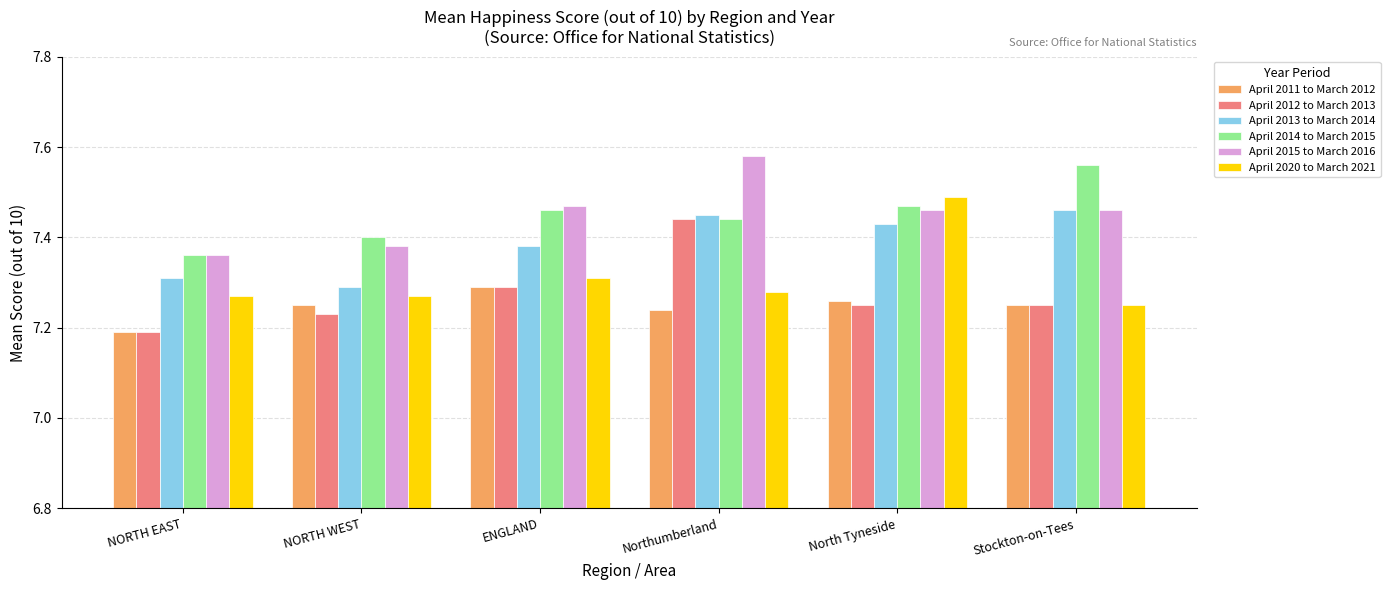

What is the label of the 4th bar from the left?

Northumberland